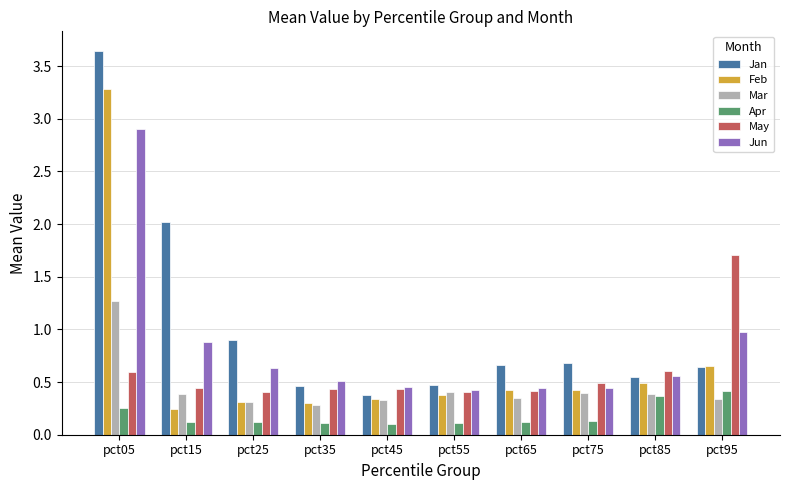

Which category has the highest value in the Apr series?

pct95